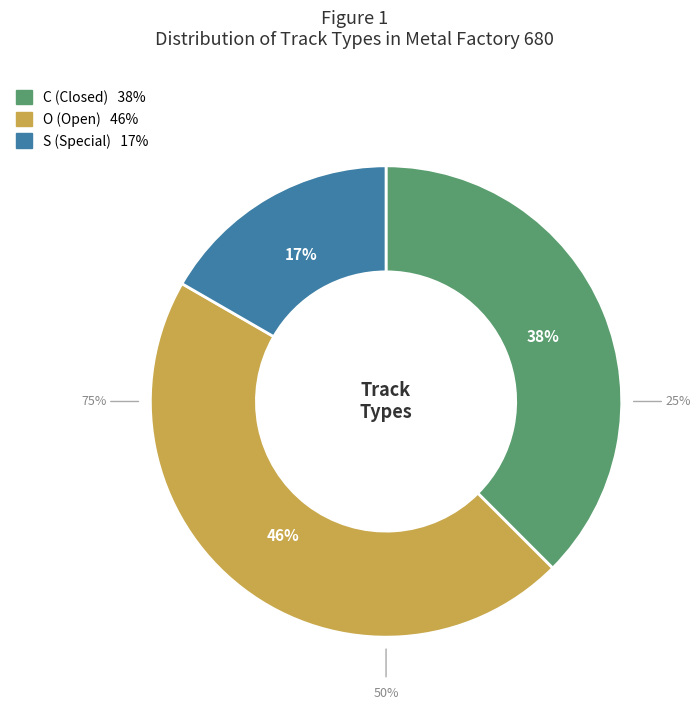

Rank the categories by value from highest to lowest.

O, C, S